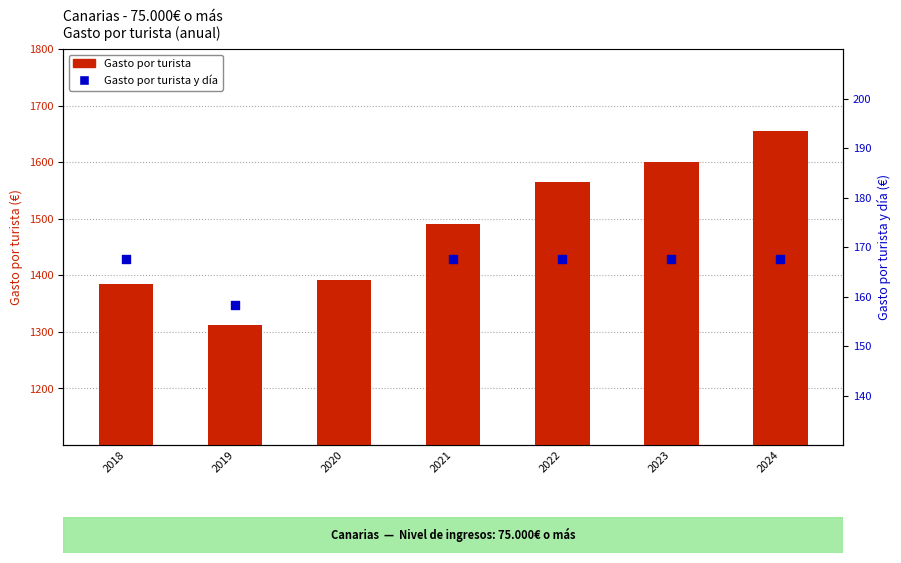

What is the change in value from 2020 to 2021?

+97.5